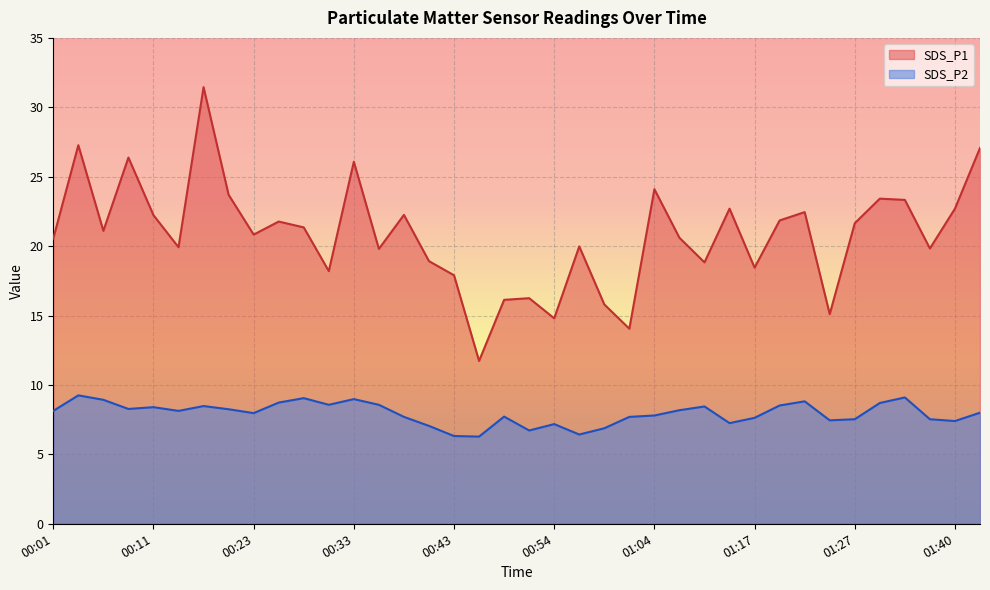

True or false: SDS_P2 and SDS_P1 intersect in this chart.

False